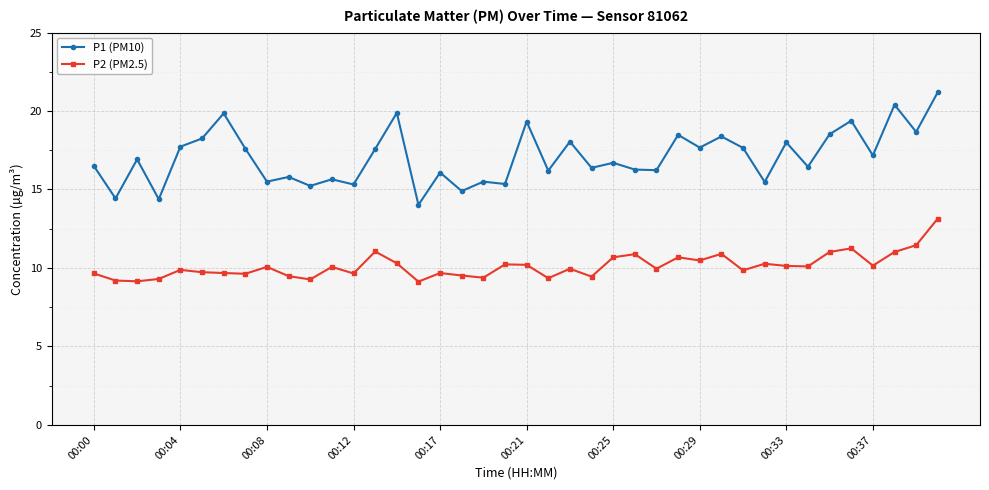

What is the smallest value displayed?

9.1